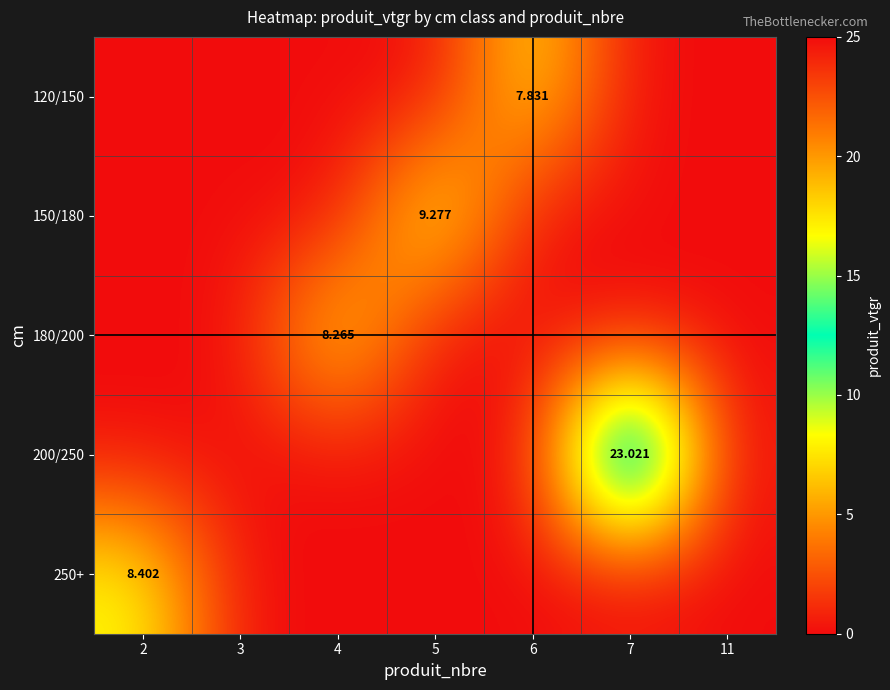

At which category is the sum across all series the highest?

7